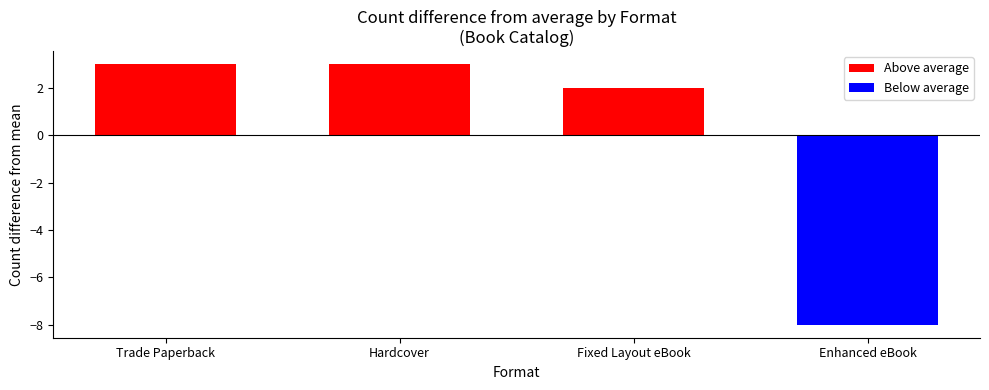

What is the change in value from Hardcover to Enhanced eBook?

-11